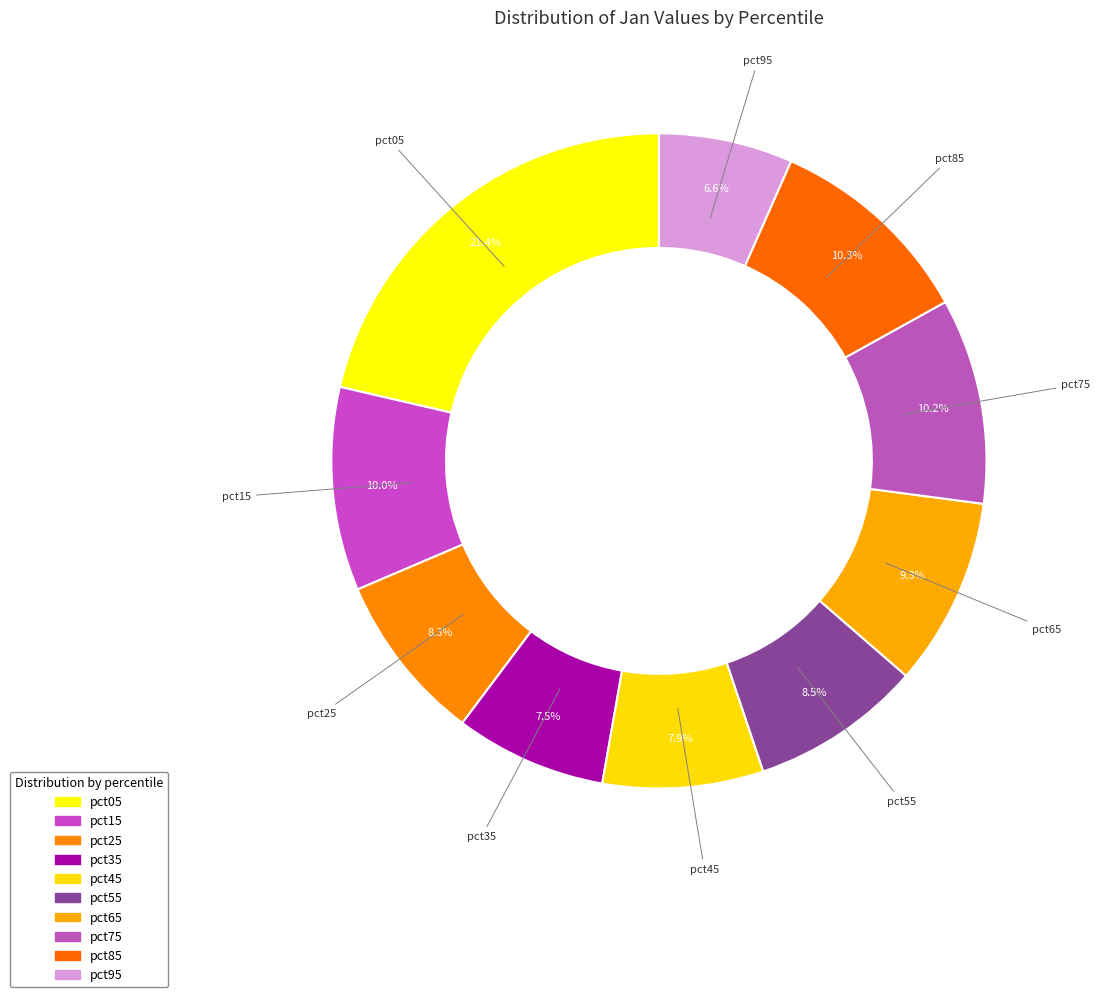

How many segments does this pie chart have?

10